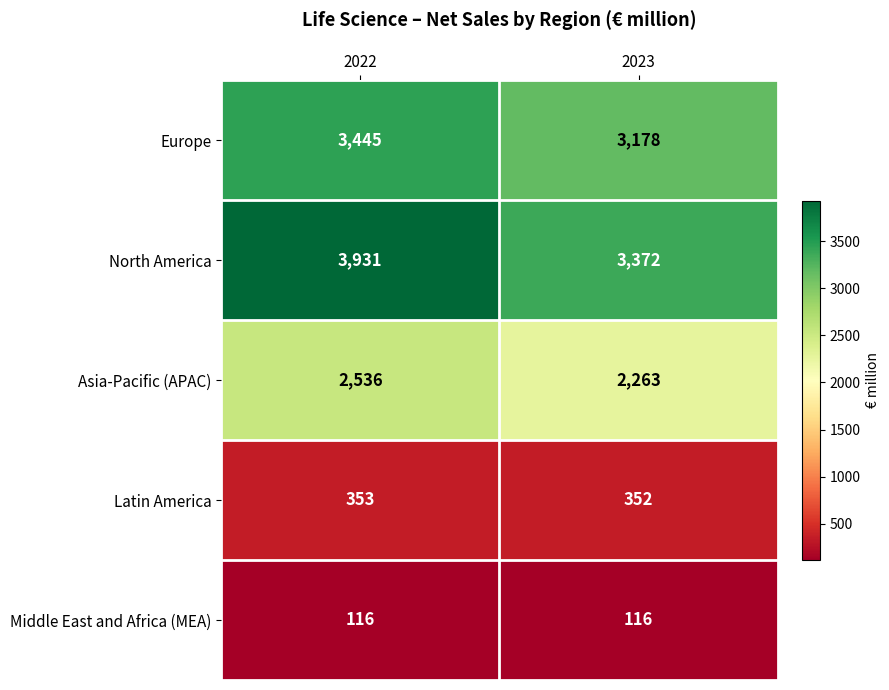

What is the spread (max minus min) of values at 2023?

3256